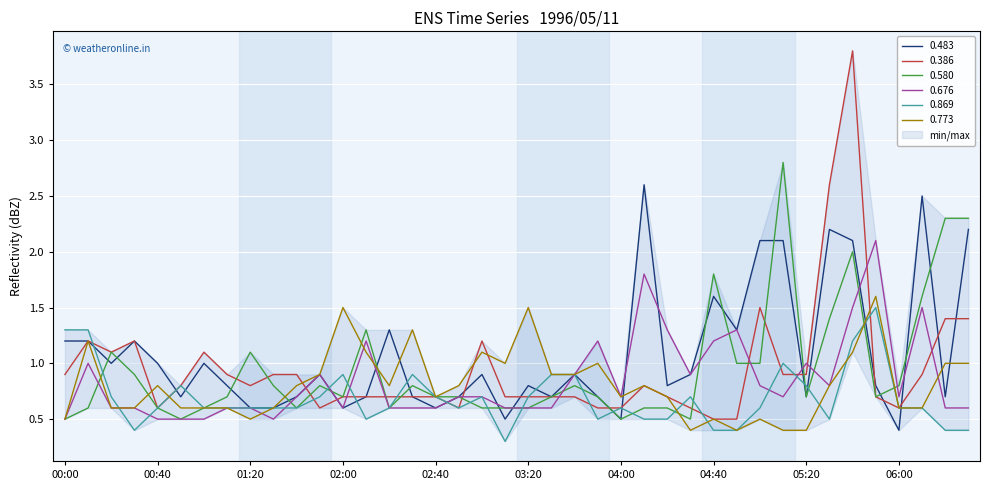

Where is 0.676 nearest to the value 1?

00:10